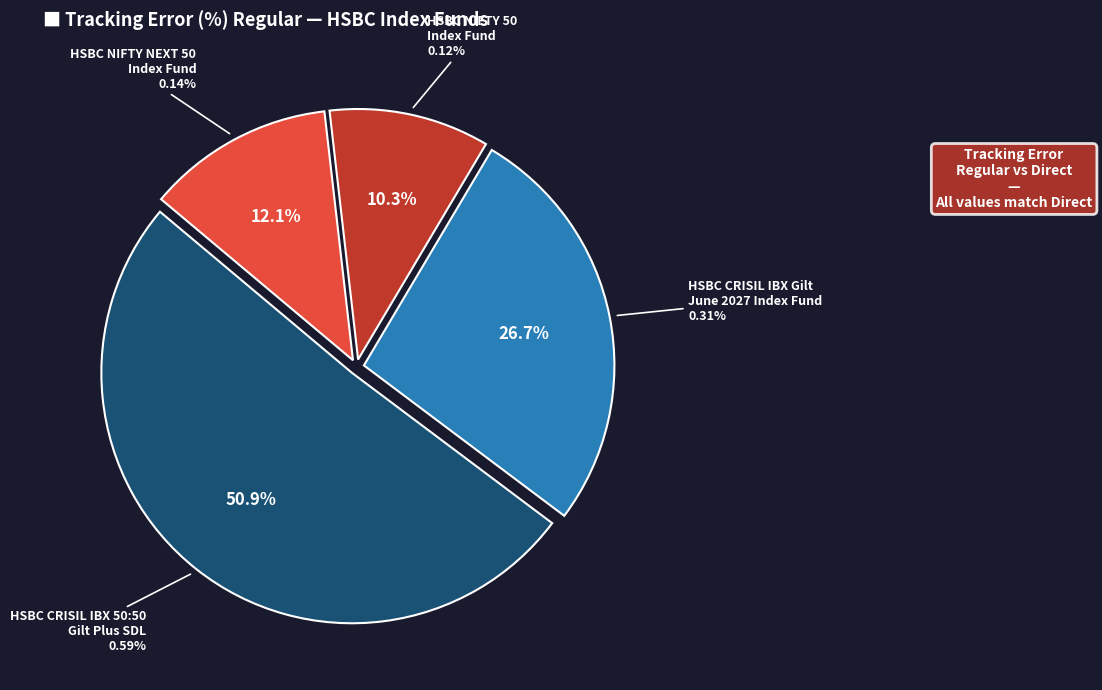

Count the number of slices in the pie.

4